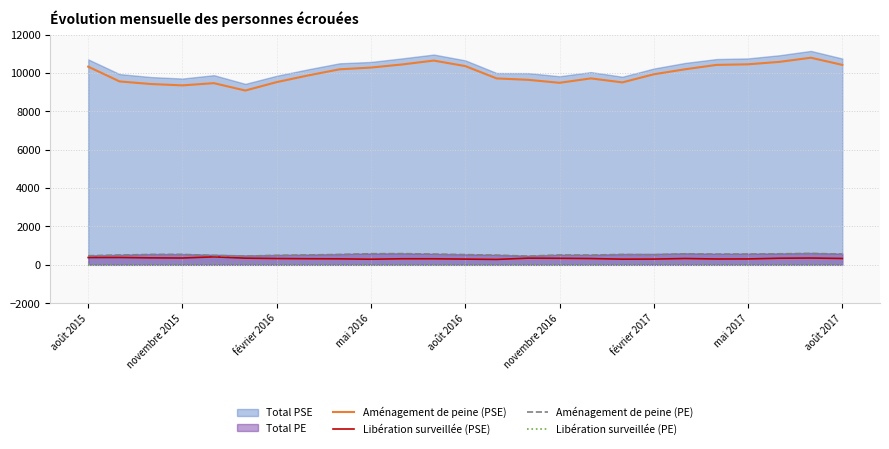

What is the difference between the second highest and minimum values in the Aménagement de peine (PSE) series?

1561